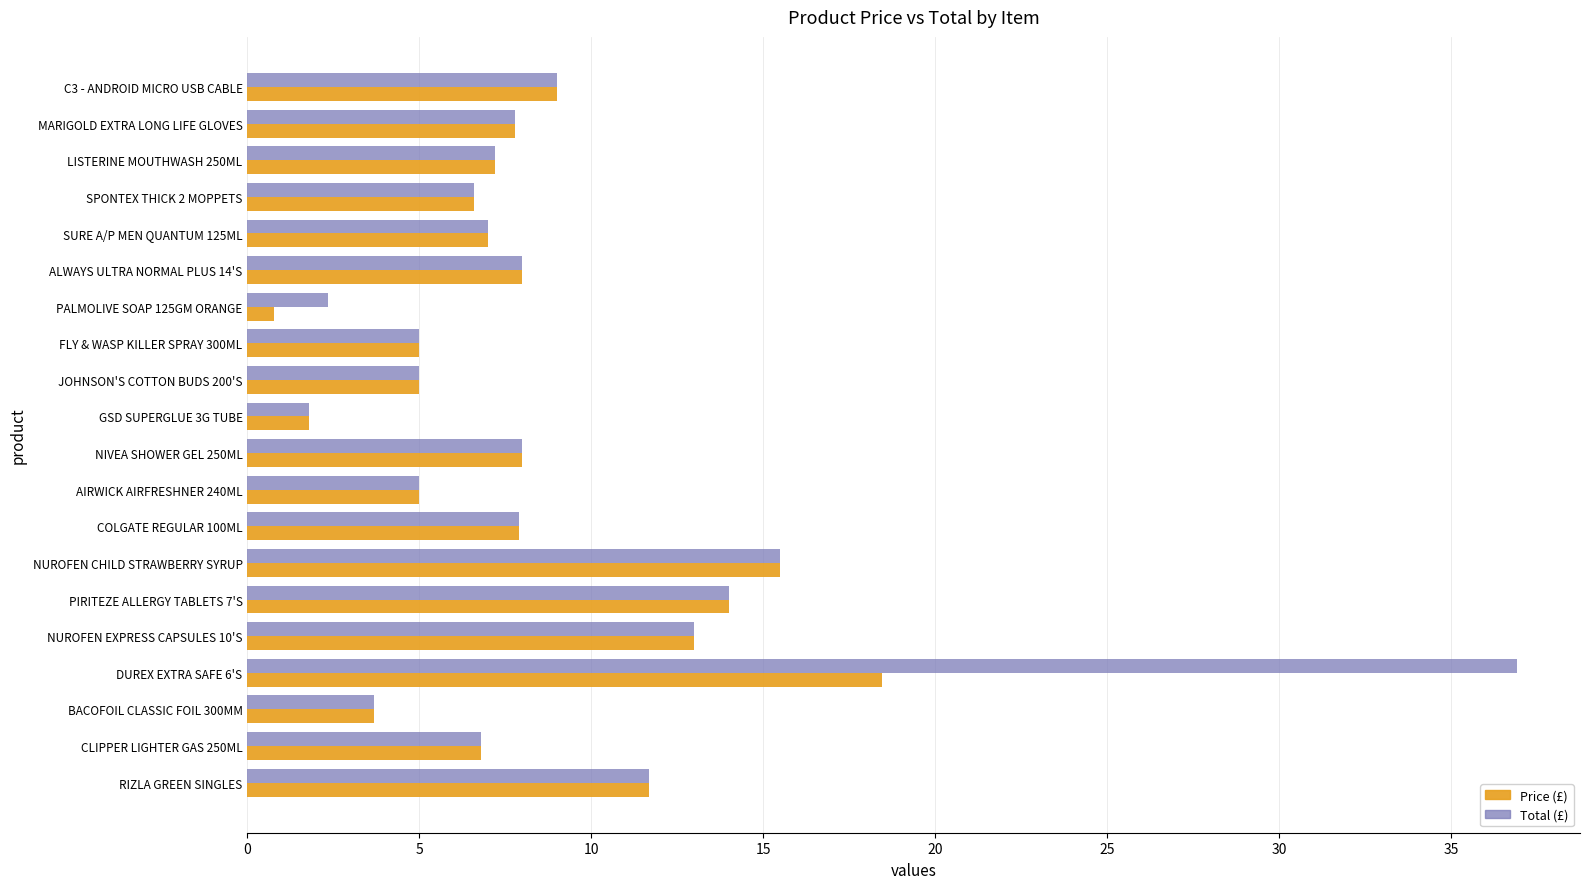

What is the average value of the Total (£) series?

9.1